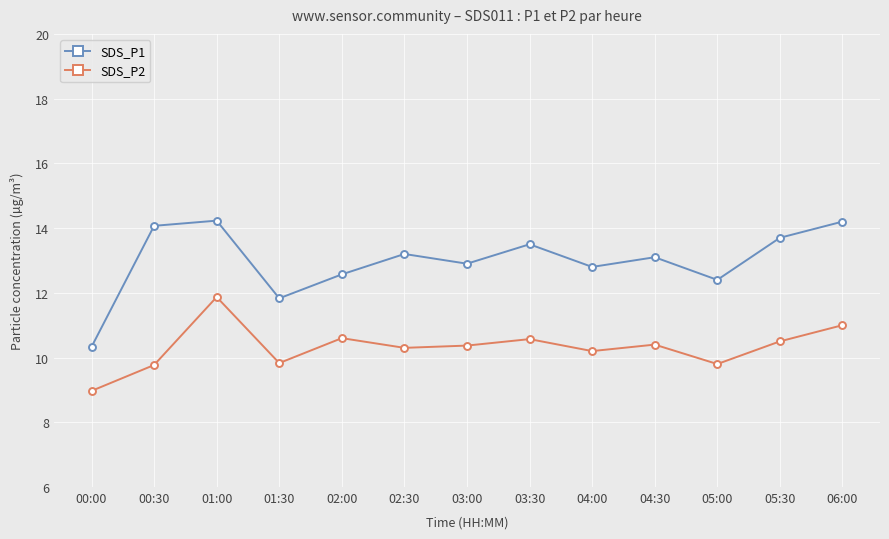

What is the difference between the maximum and minimum values in the SDS_P2 series?

2.9